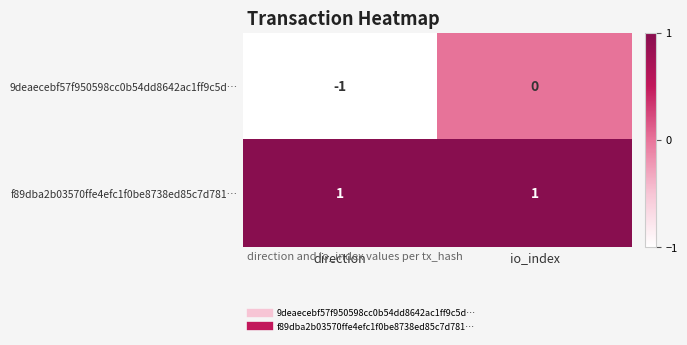

Reading left to right, transcribe all the data shown in this chart.

9deaecebf57f950598cc0b54dd8642ac1ff9c5d…: direction=-1	io_index=0
f89dba2b03570ffe4efc1f0be8738ed85c7d781…: direction=1	io_index=1